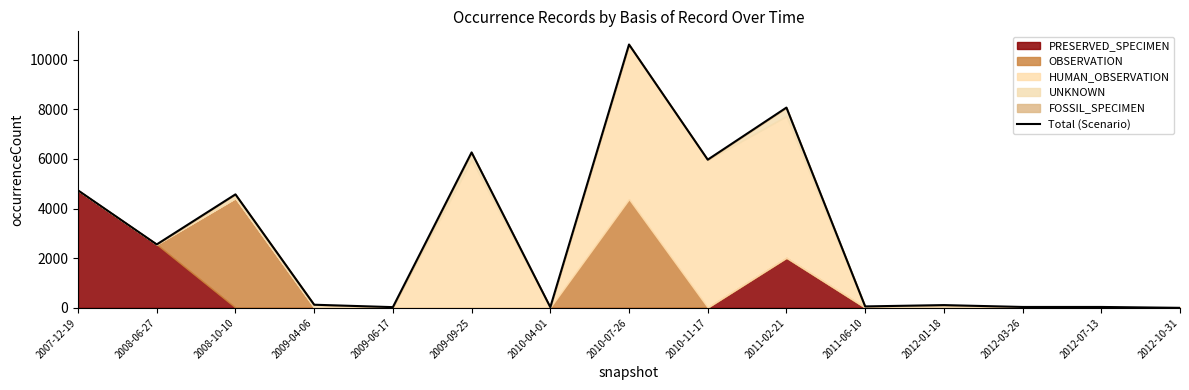

Reading left to right, what are all the values shown in this chart?

2007-12-19=4734	2008-06-27=2556	2008-10-10=4573	2009-04-06=126	2009-06-17=29	2009-09-25=6264	2010-04-01=27	2010-07-26=10612	2010-11-17=5971	2011-02-21=8070	2011-06-10=58	2012-01-18=111	2012-03-26=36	2012-07-13=36	2012-10-31=1